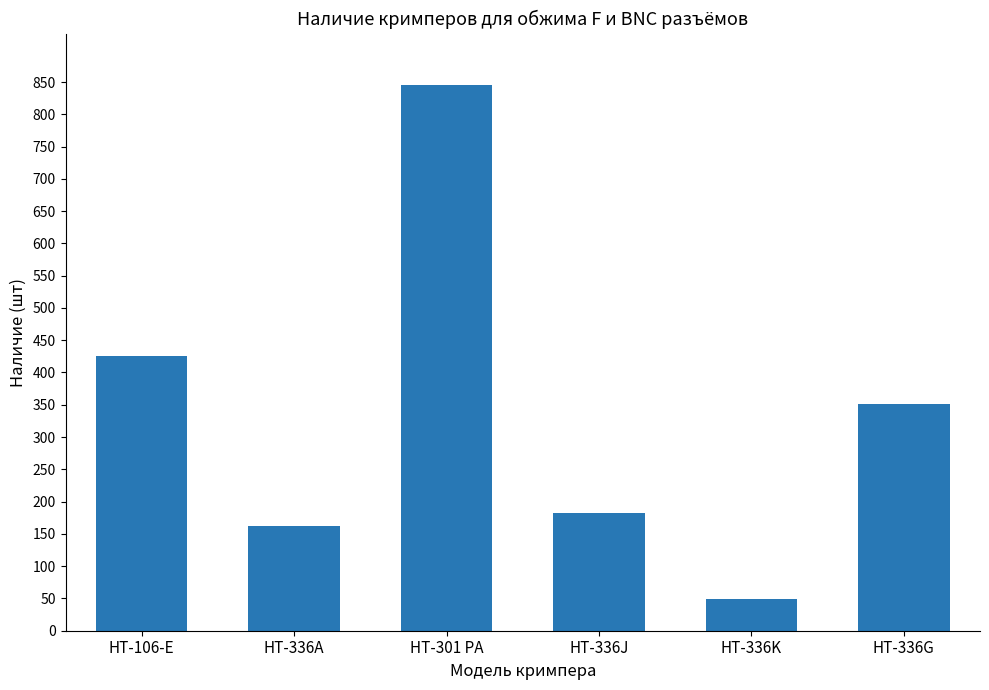

Between HT-336A and HT-301 PA, which is larger?

HT-301 PA